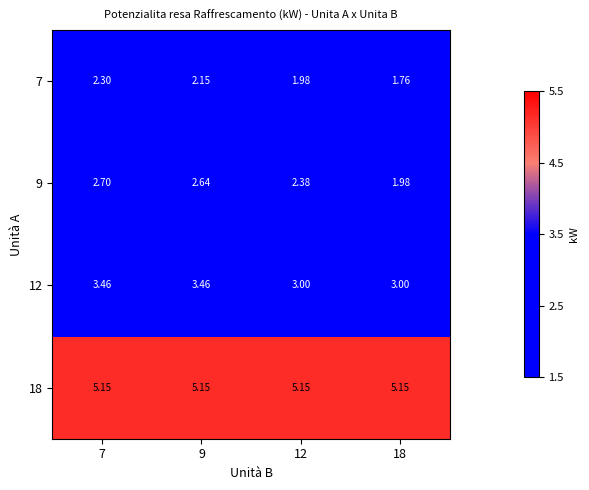

Is the value of 12 at 9 greater than the value of 9 at 12?

Yes